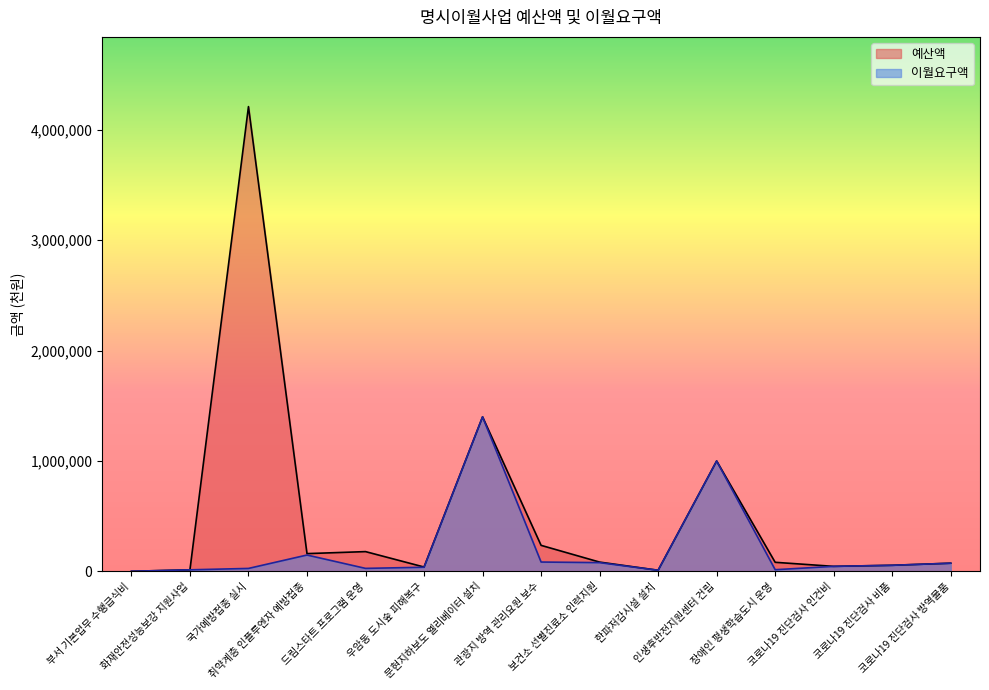

What is the greatest value displayed?

4211240